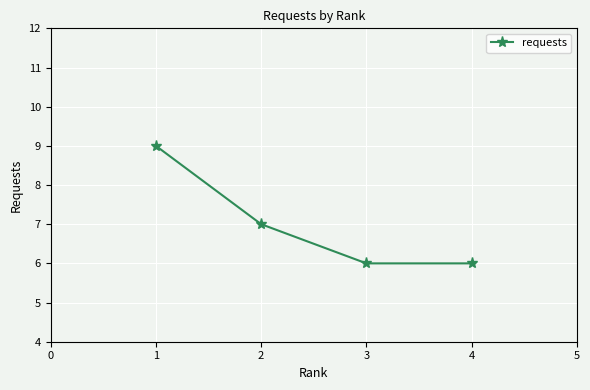

Is this an area chart (filled region under the line)?

No